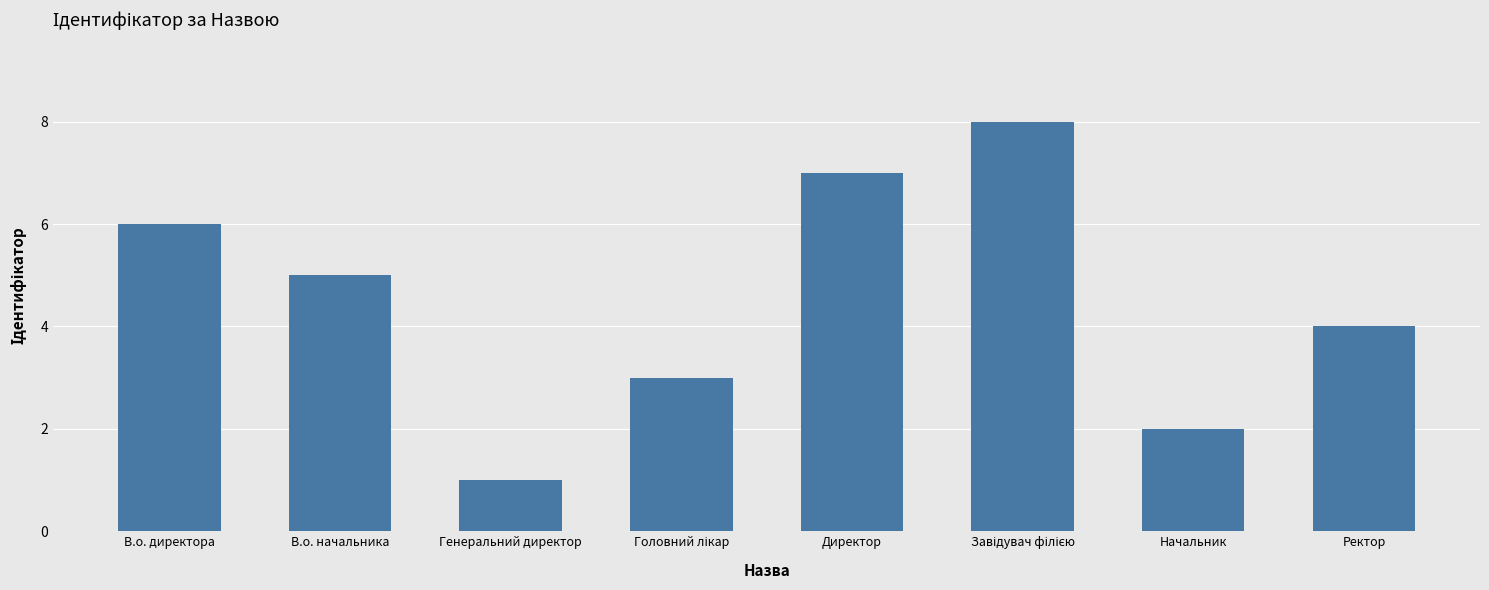

What is the difference between the maximum and minimum values?

7